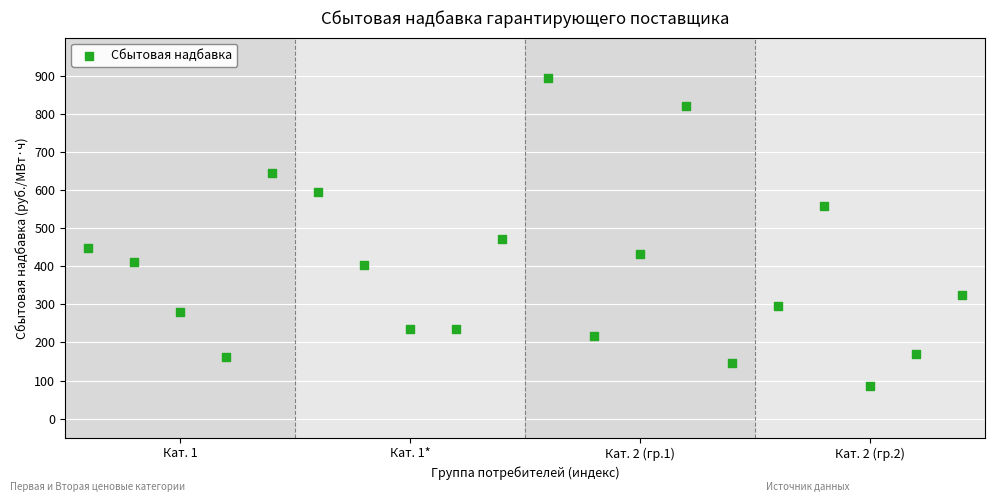

What Y value in the scatter plot is closest to 489?

470.1